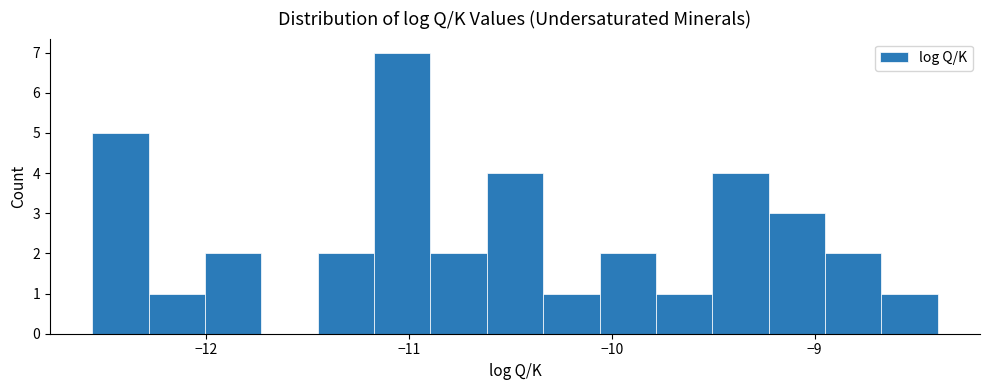

Around what value on the x-axis is the tallest bar? Give the approximate position of its centre, as read against the axis.

-11.0